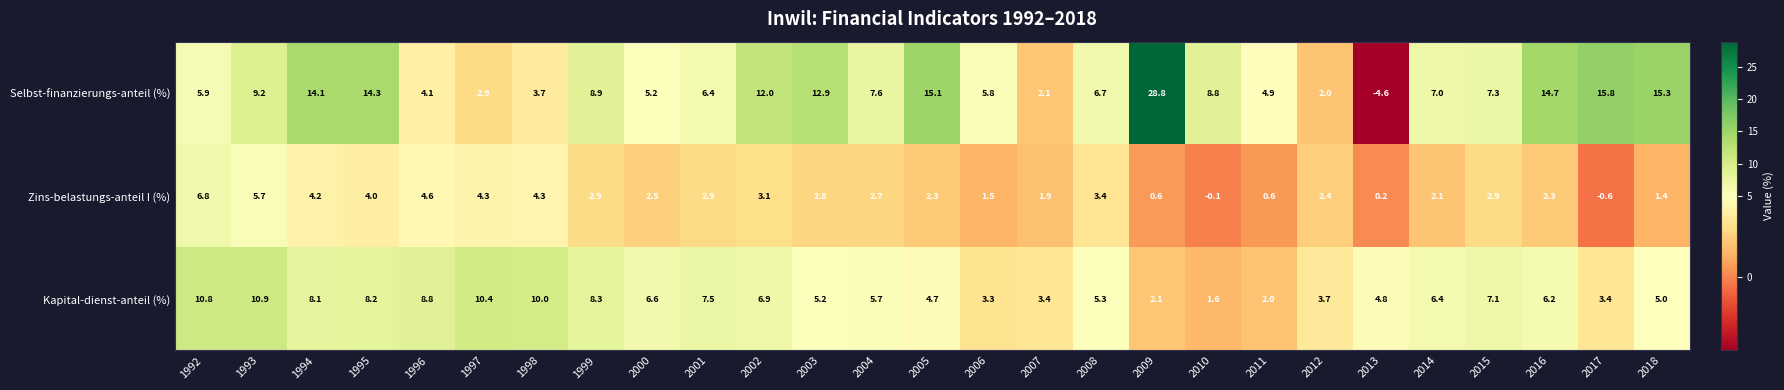

How many distinct data groups are displayed?

3